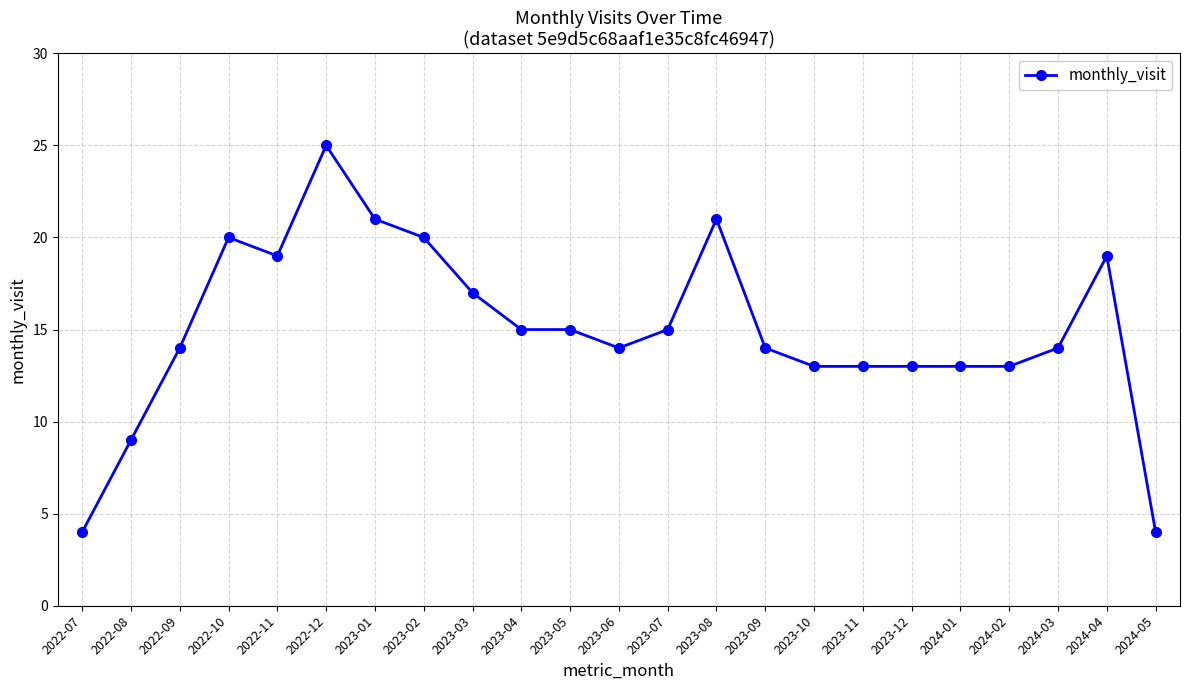

How many distinct data groups are displayed?

1